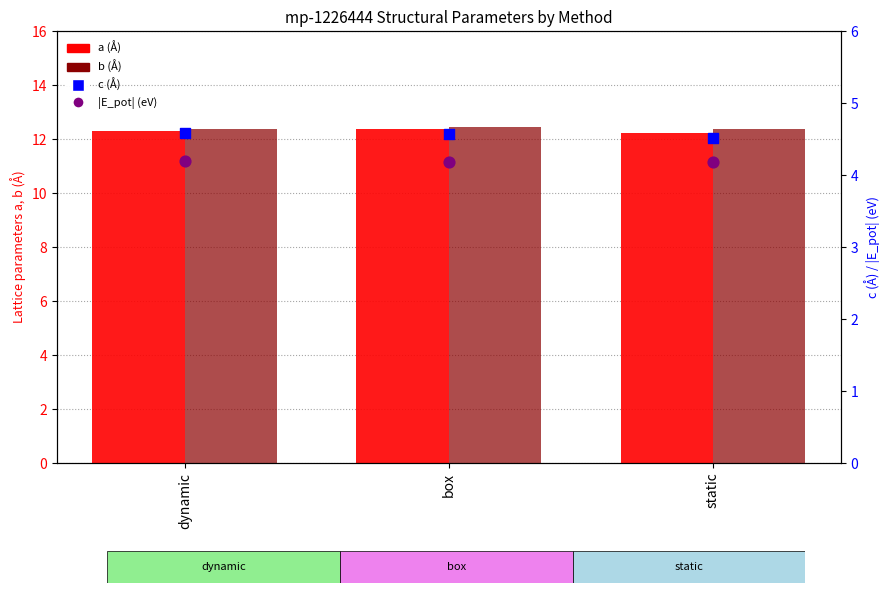

At how many categories does at least one series exceed 4?

3